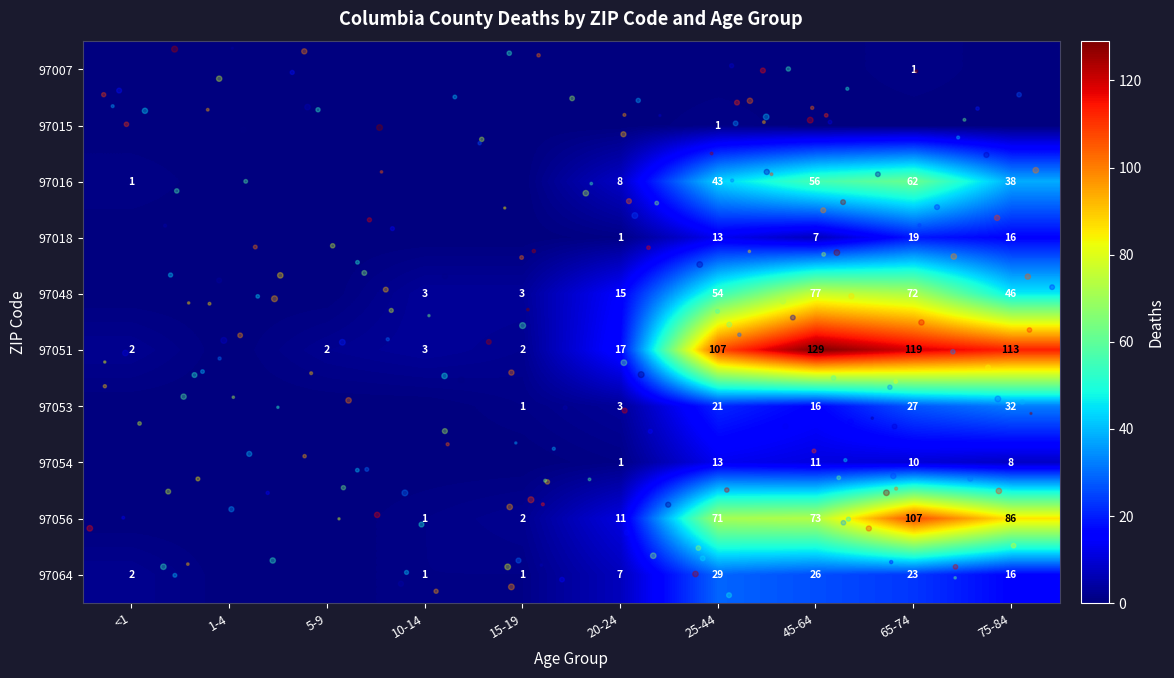

What is the spread (max minus min) of values at <1?

2